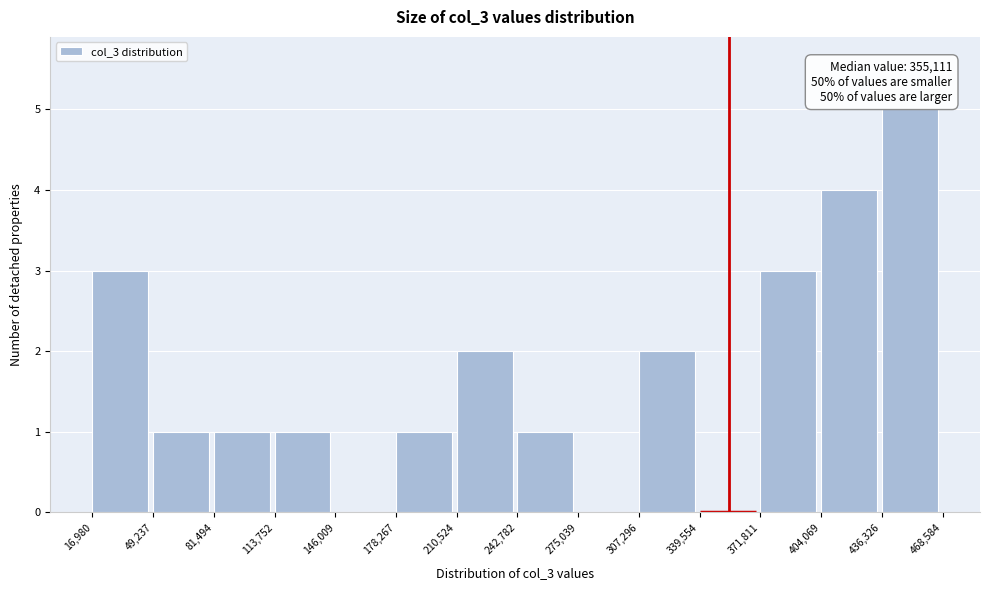

Over which range of the x-axis is the bar tallest?

436,326 to 468,584